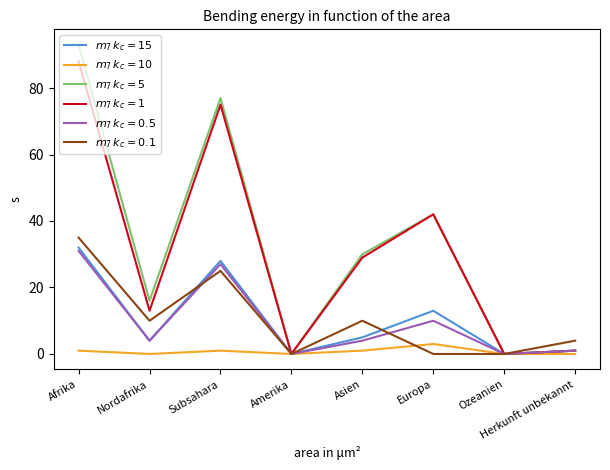

What is the greatest value displayed?

93